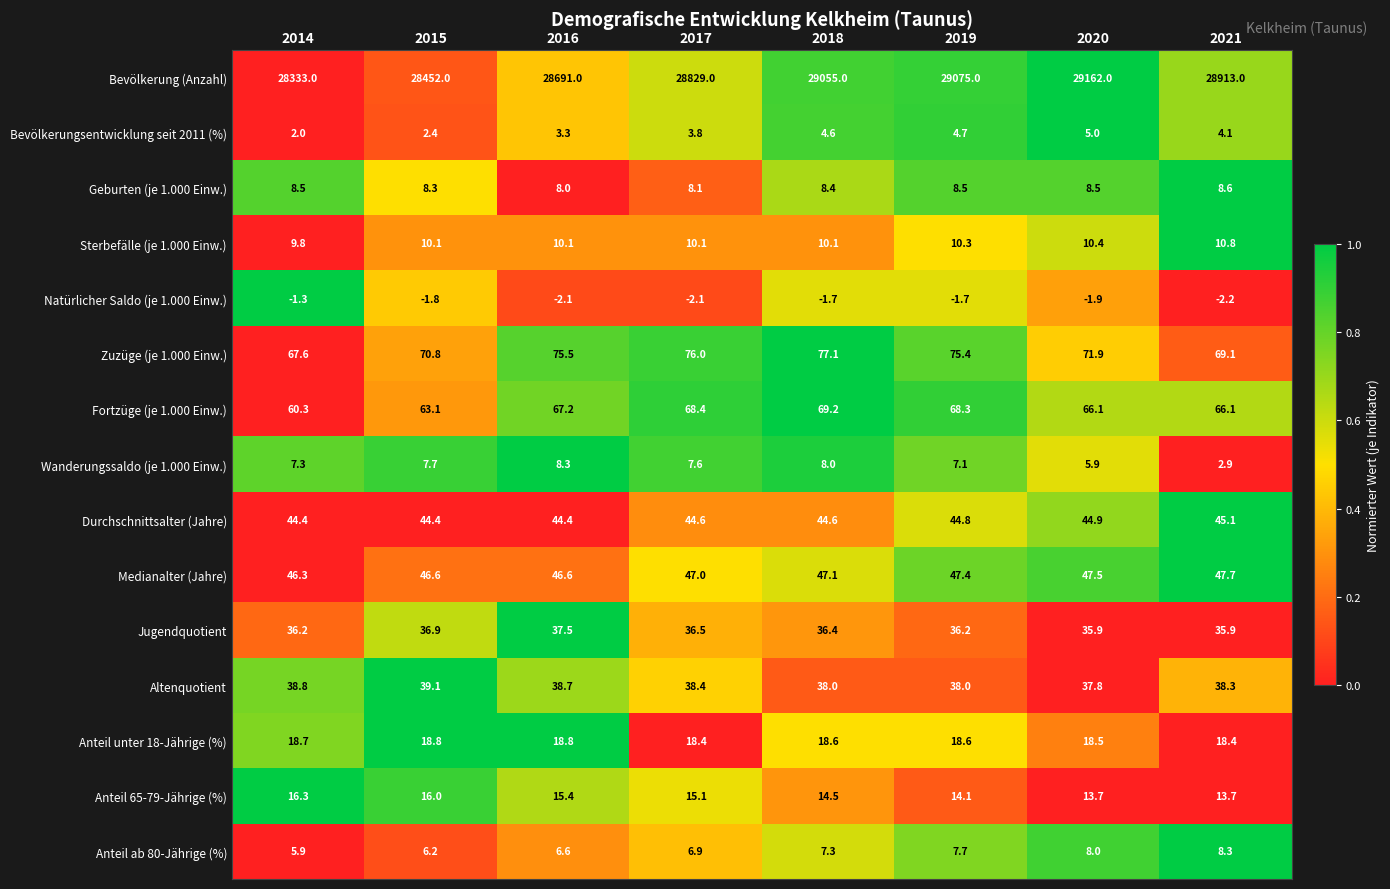

Which series has the largest range (max minus min)?

Bevölkerung (Anzahl)